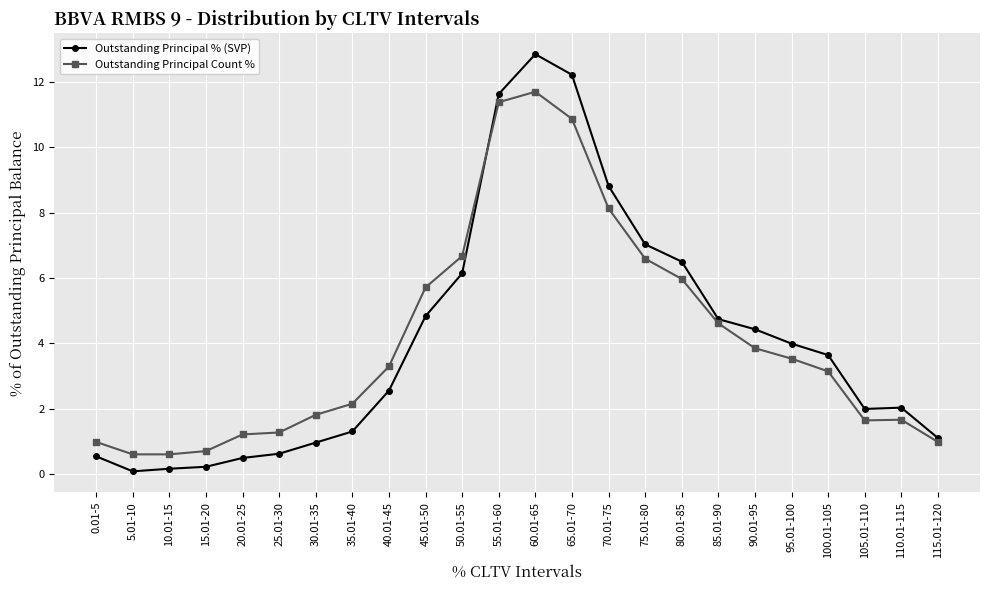

Which series has the largest range (max minus min)?

Outstanding Principal % (SVP)